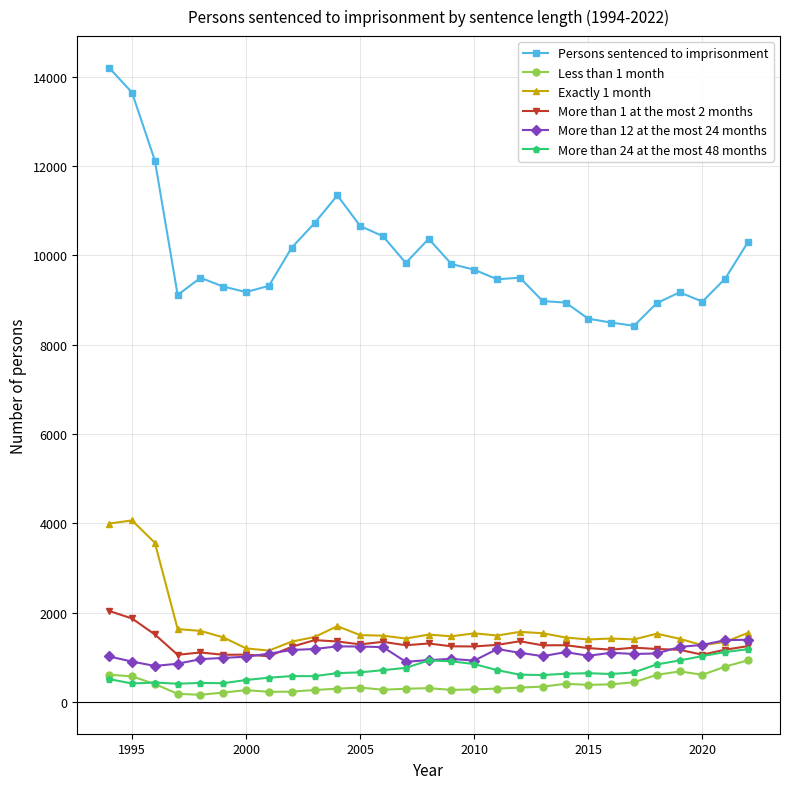

True or false: Less than 1 month and Exactly 1 month cross at least once.

False